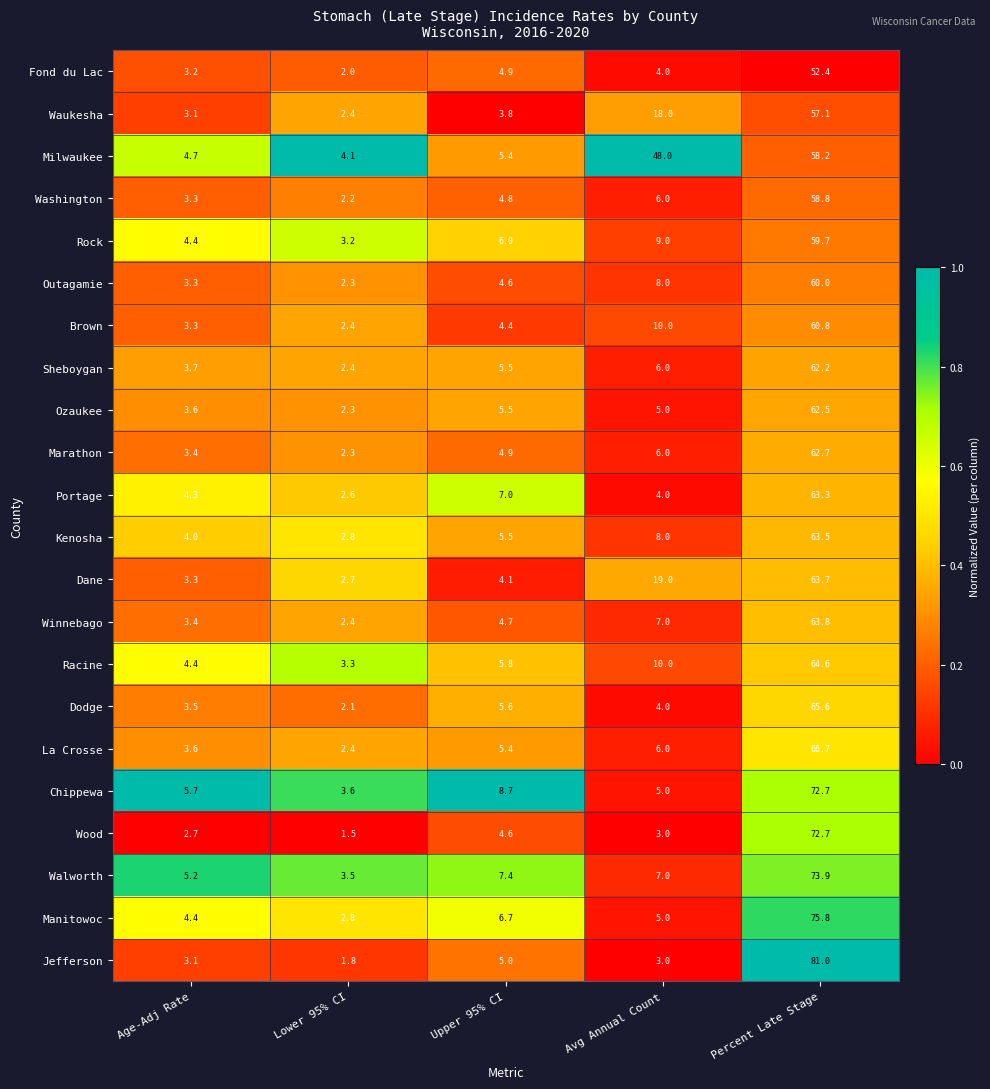

Read the Marathon value at Avg Annual Count.

6.0